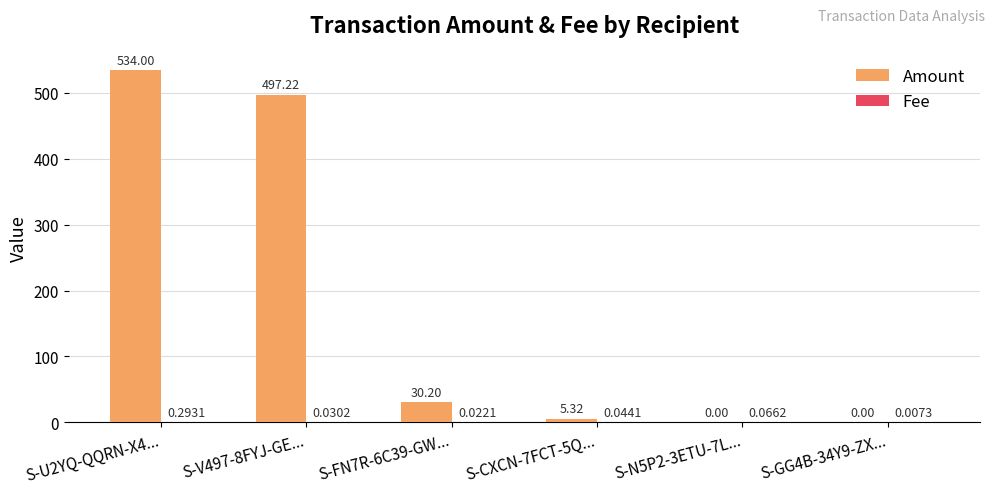

What is the sum of all Amount values?

1066.7